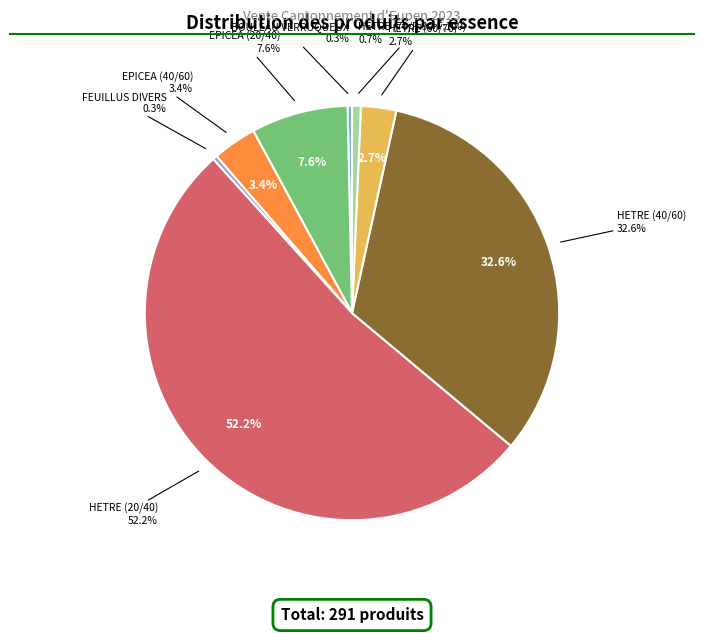

Is the sum of HETRE (60/70) and BOULEAU VERRUQUEUX greater than half?

No